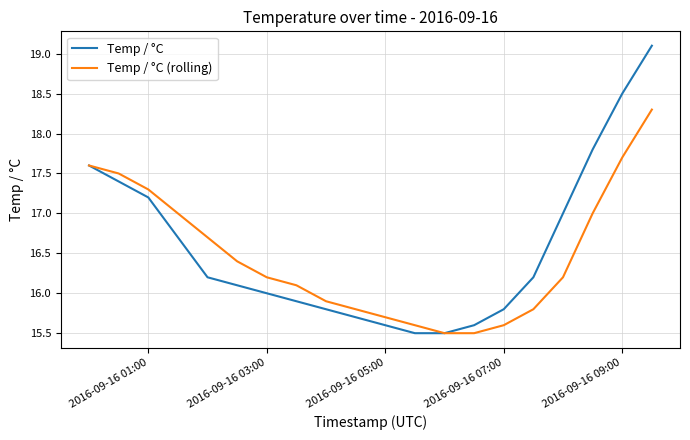

List the series in order of their peak value, lowest first.

Temp / °C (rolling), Temp / °C